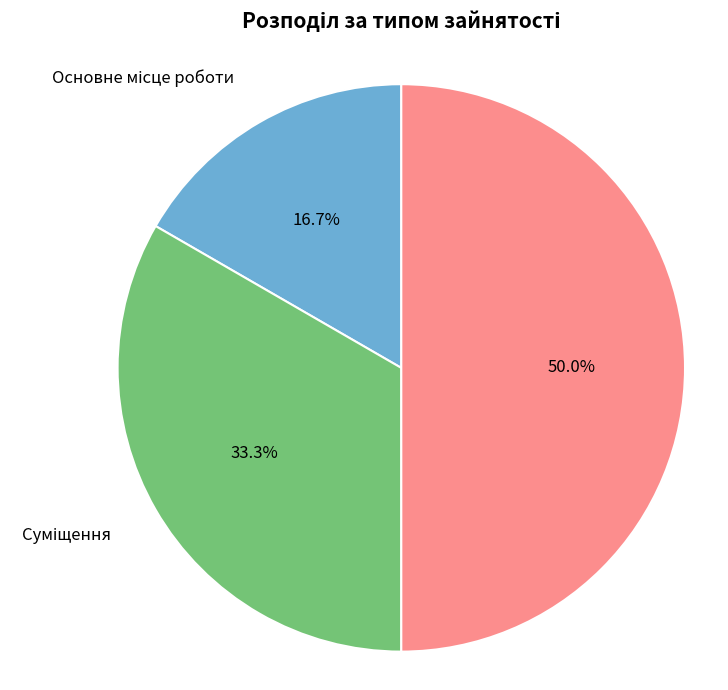

How many slices are in this pie chart?

3